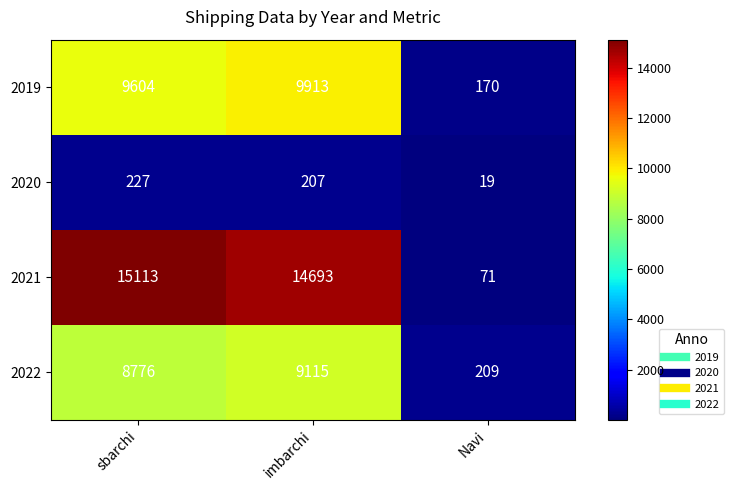

Which series has the largest range (max minus min)?

2021